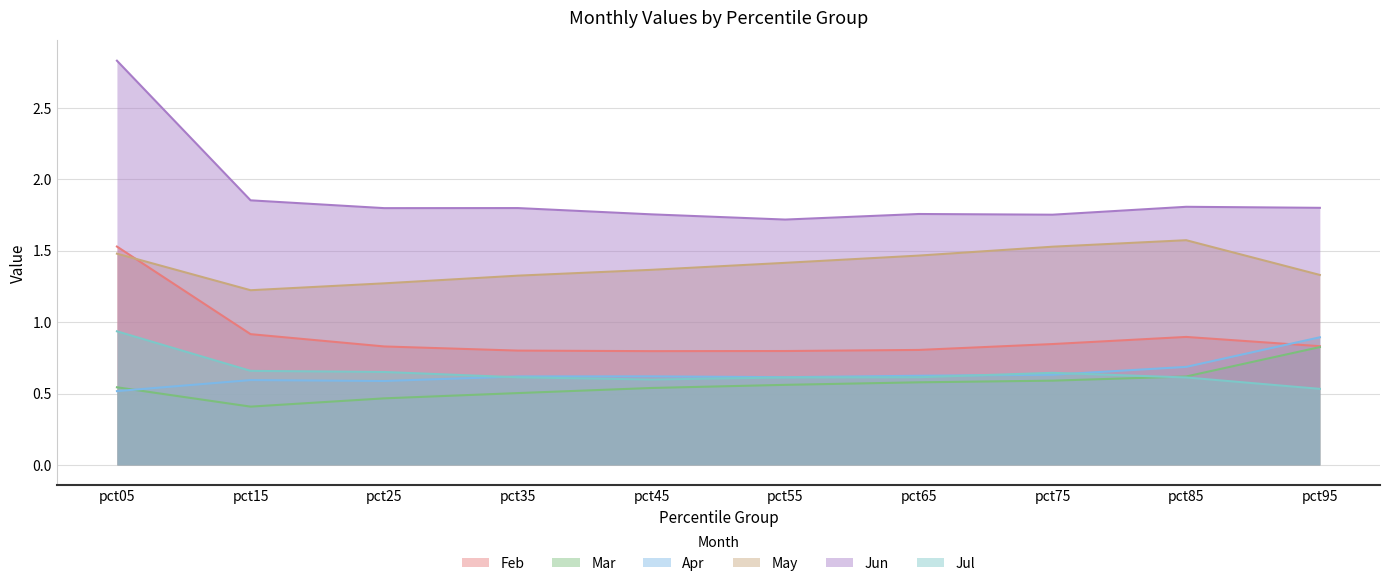

How many Apr values are between 0 and 1?

10